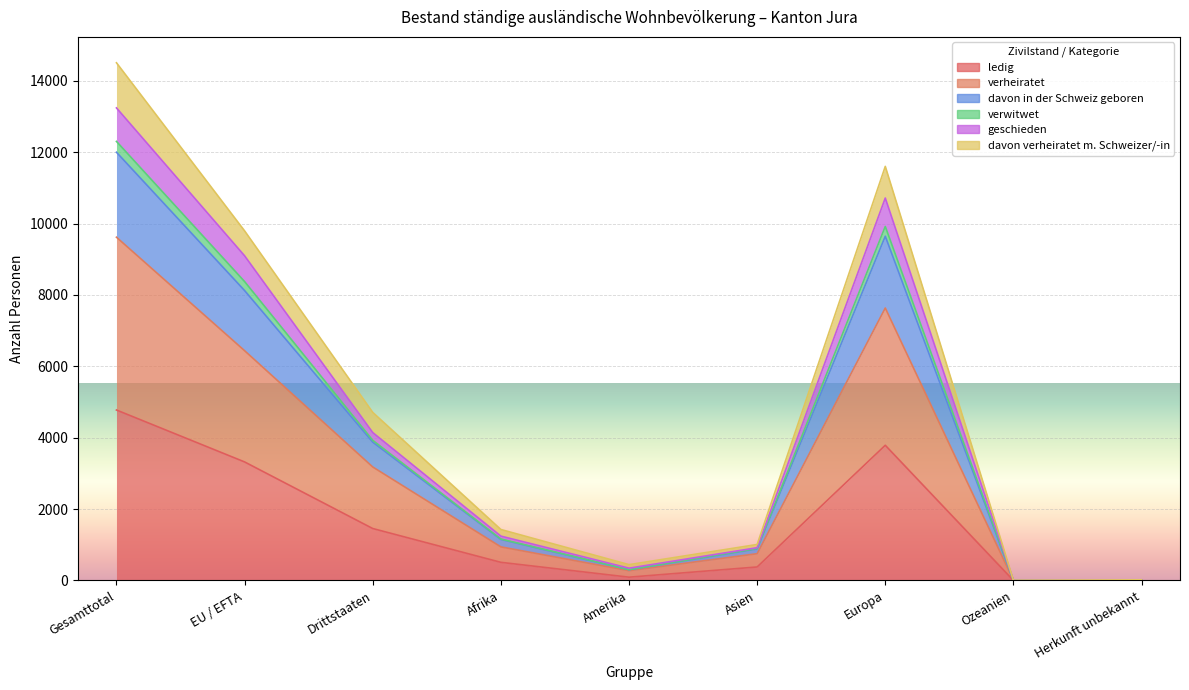

True or false: davon verheiratet m. Schweizer/-in has more than 1 interior local peaks.

False